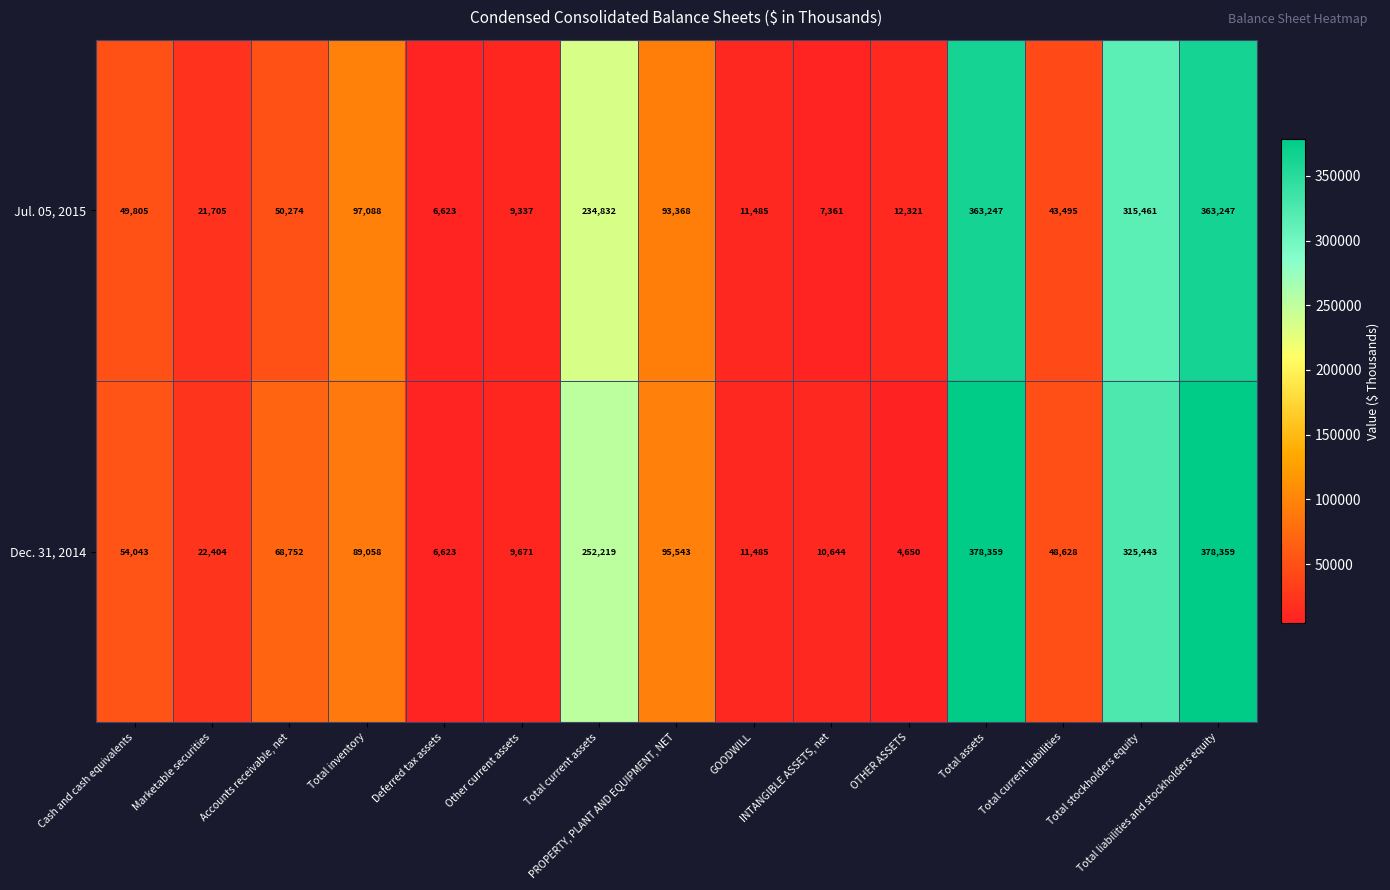

What is the total value across all series at INTANGIBLE ASSETS, net?

18005